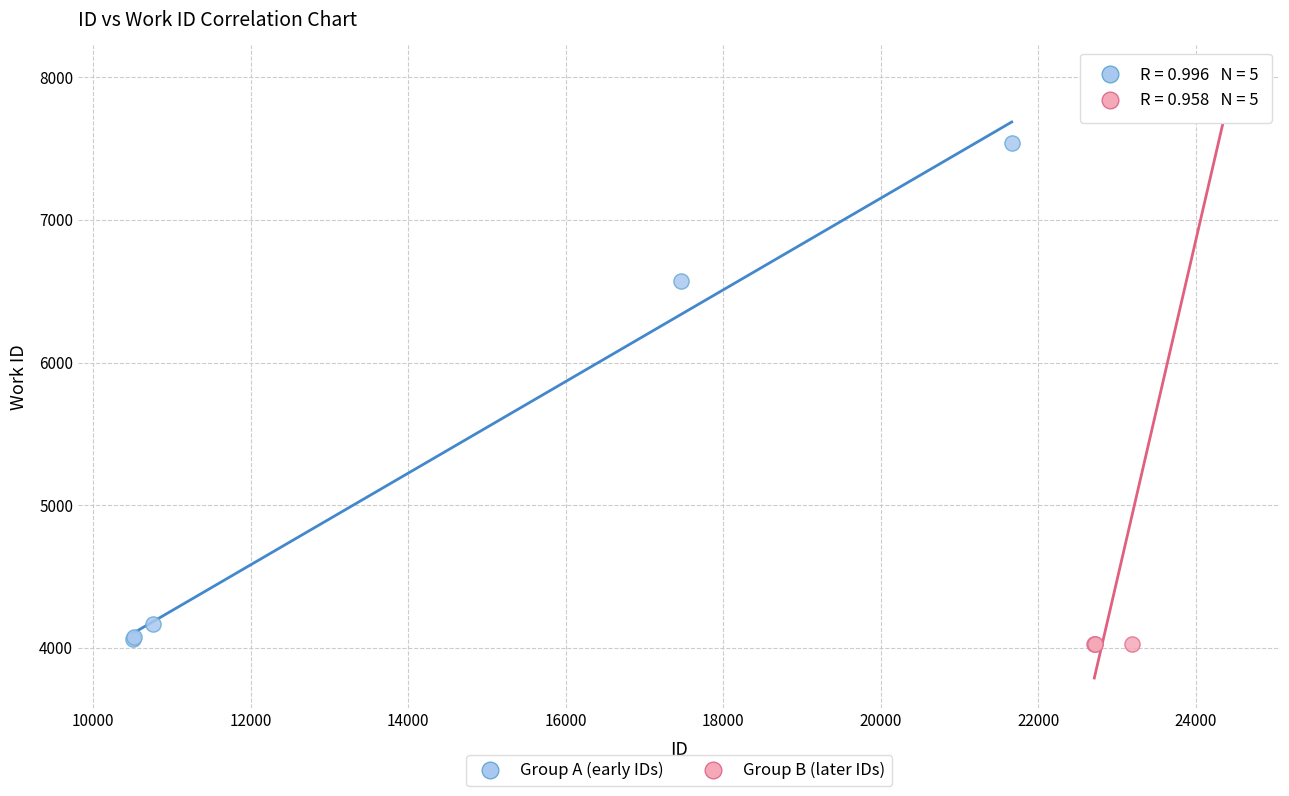

Which series contains the highest Y value?

Group B (later IDs)